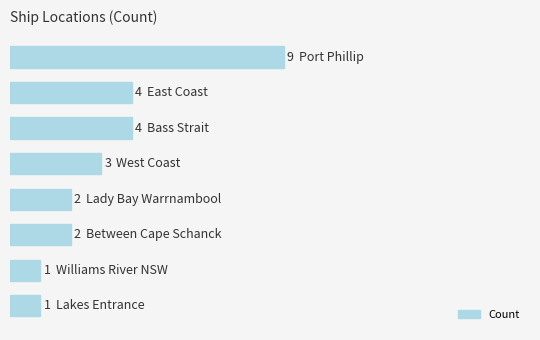

What is the smallest value displayed?

1